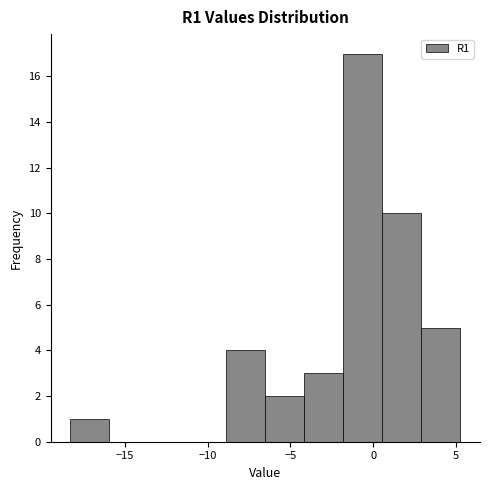

Reading left to right, list every bar in this chart as the range it spans on the x-axis followed by its height. Neither the bar edges nor the heights are printed on the chart, so give them approximately, as read against the axes.

-18.5 to -16.0: 1
-16.0 to -13.5: 0
-13.5 to -11.0: 0
-11.0 to -9.0: 0
-9.0 to -6.5: 4
-6.5 to -4.0: 2
-4.0 to -2.0: 3
-2.0 to 0.5: 17
0.5 to 3.0: 10
3.0 to 5.5: 5